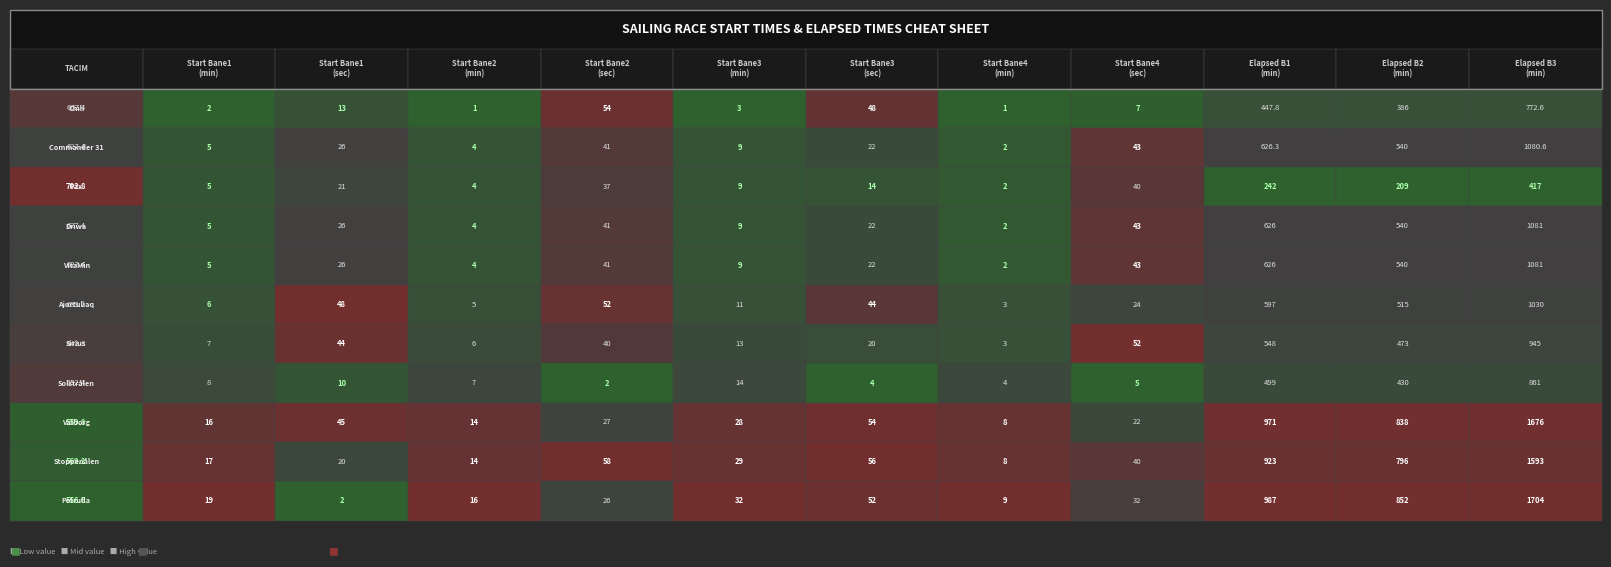

At which category is the sum across all series the highest?

11